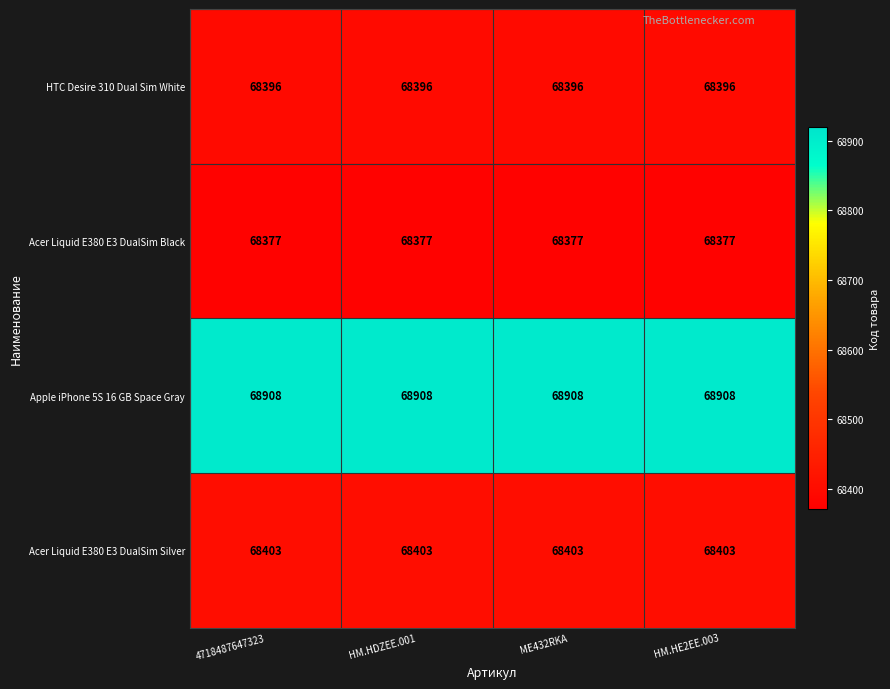

What is the maximum value shown in the chart?

68908